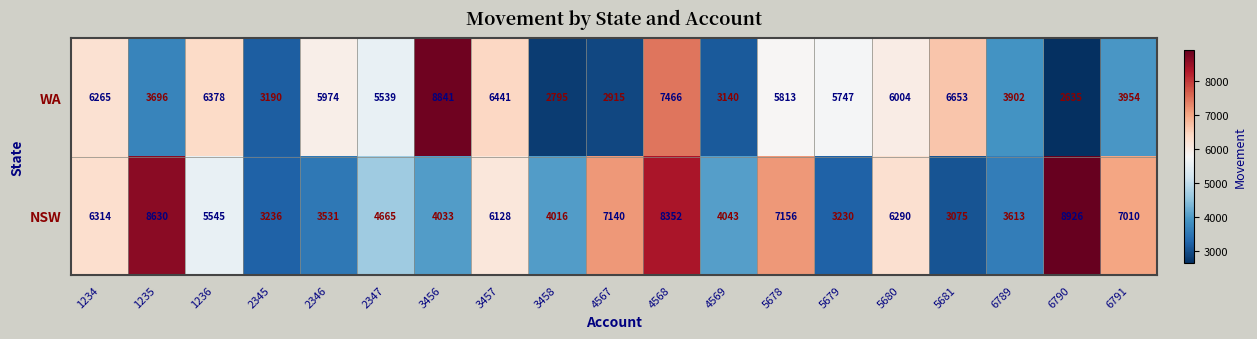

True or false: NSW has a value of 8926 at 6790.

True